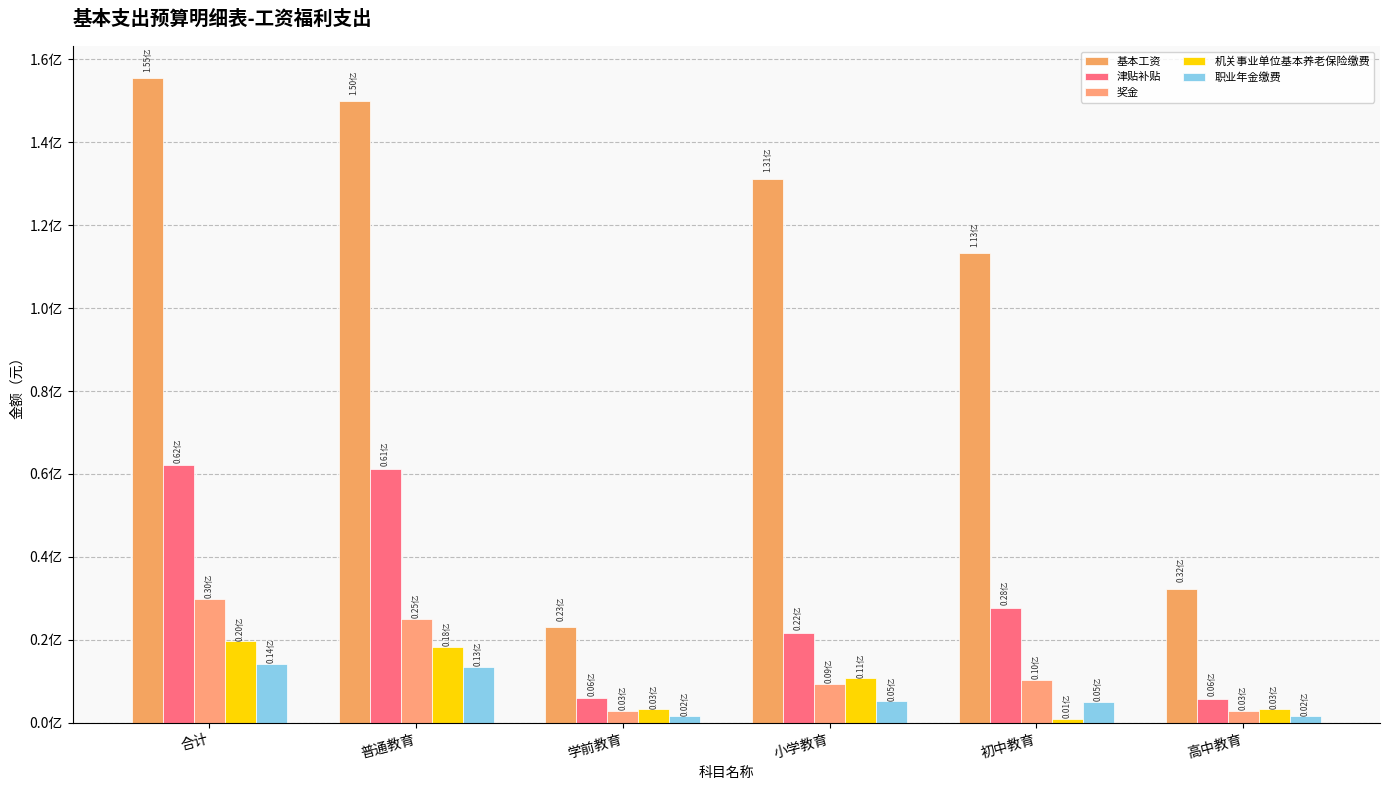

Are the bars horizontal?

No